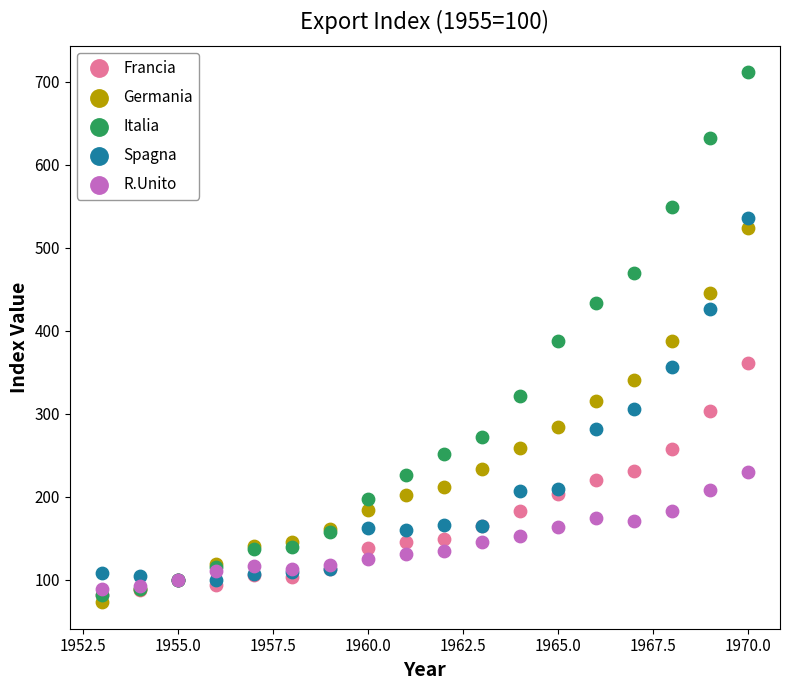

Which series reaches the maximum Y coordinate?

Italia